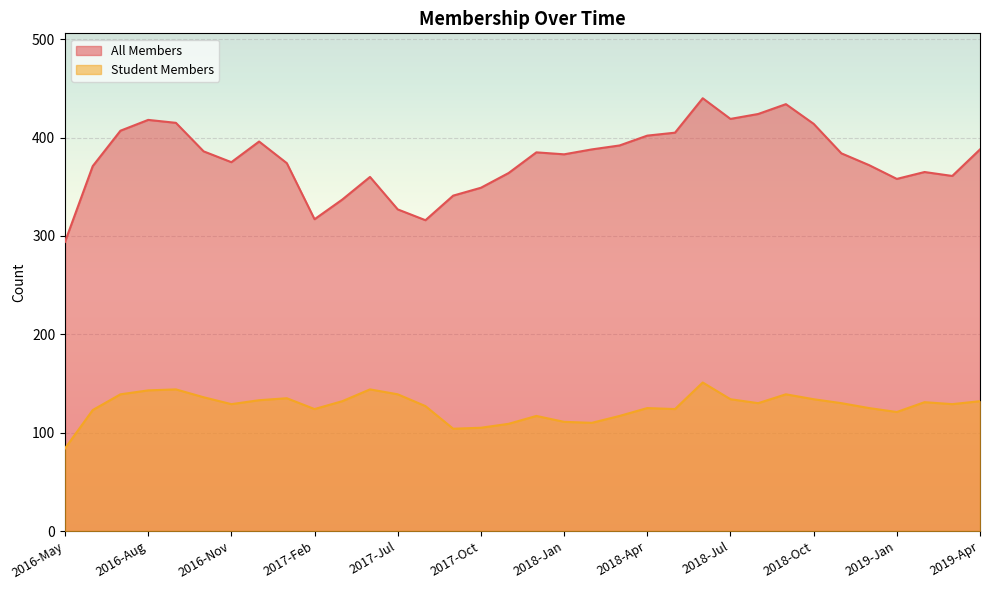

Is the value of Student Members at 2018-May greater than the value of All Members at 2016-Sep?

No